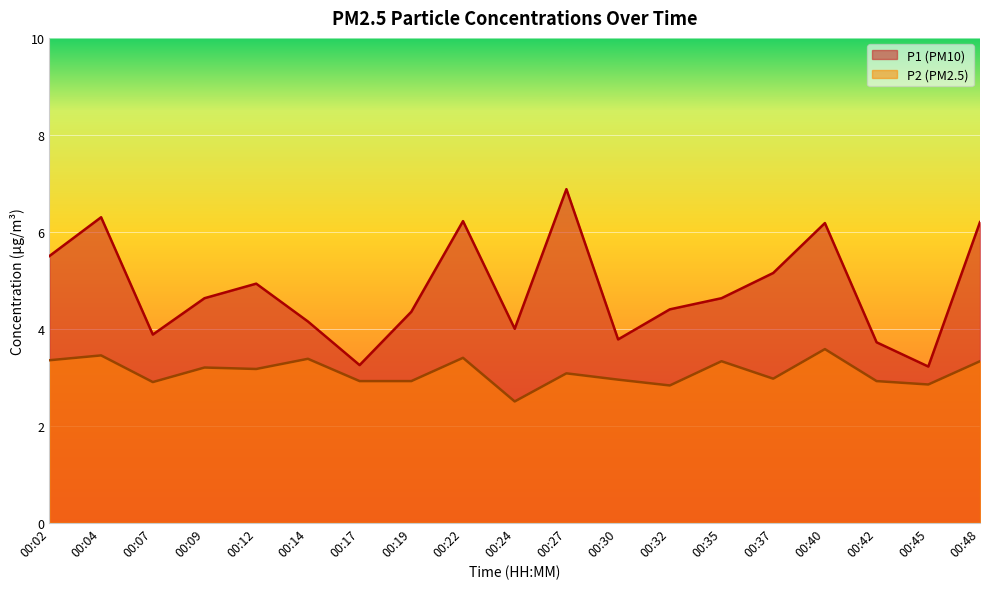

What is the value of the P2 point at the 6th from the left?

3.4